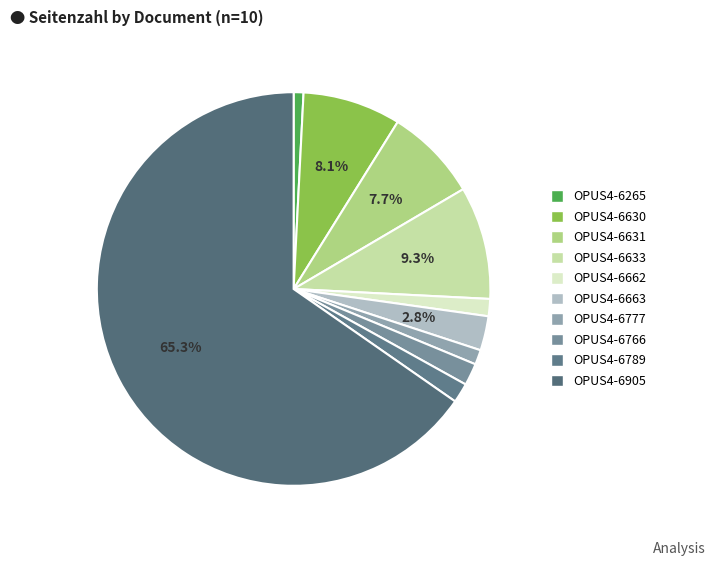

Rank the categories by value from lowest to highest.

OPUS4-6265, OPUS4-6777, OPUS4-6662, OPUS4-6789, OPUS4-6766, OPUS4-6663, OPUS4-6631, OPUS4-6630, OPUS4-6633, OPUS4-6905